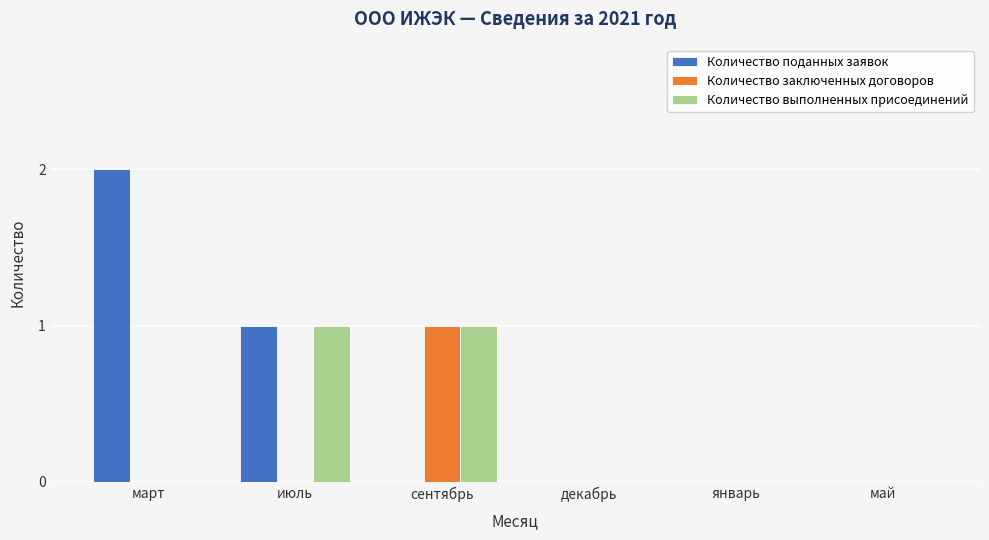

Reading right to left, extract all data points from this chart.

Количество поданных заявок: май=0	январь=0	декабрь=0	сентябрь=0	июль=1	март=2
Количество заключенных договоров: май=0	январь=0	декабрь=0	сентябрь=1	июль=0	март=0
Количество выполненных присоединений: май=0	январь=0	декабрь=0	сентябрь=1	июль=1	март=0